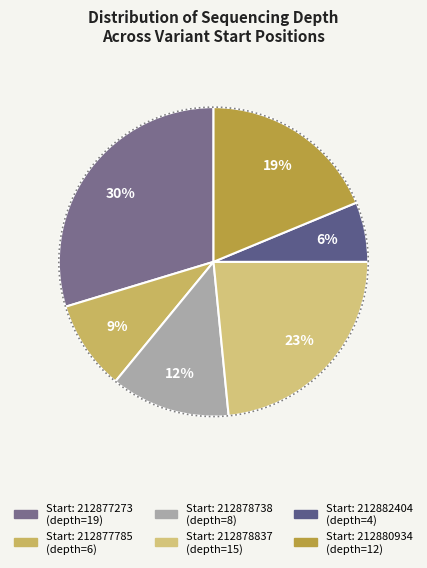

To the nearest percent, what is the difference between the largest and smallest slice percentages?

23%